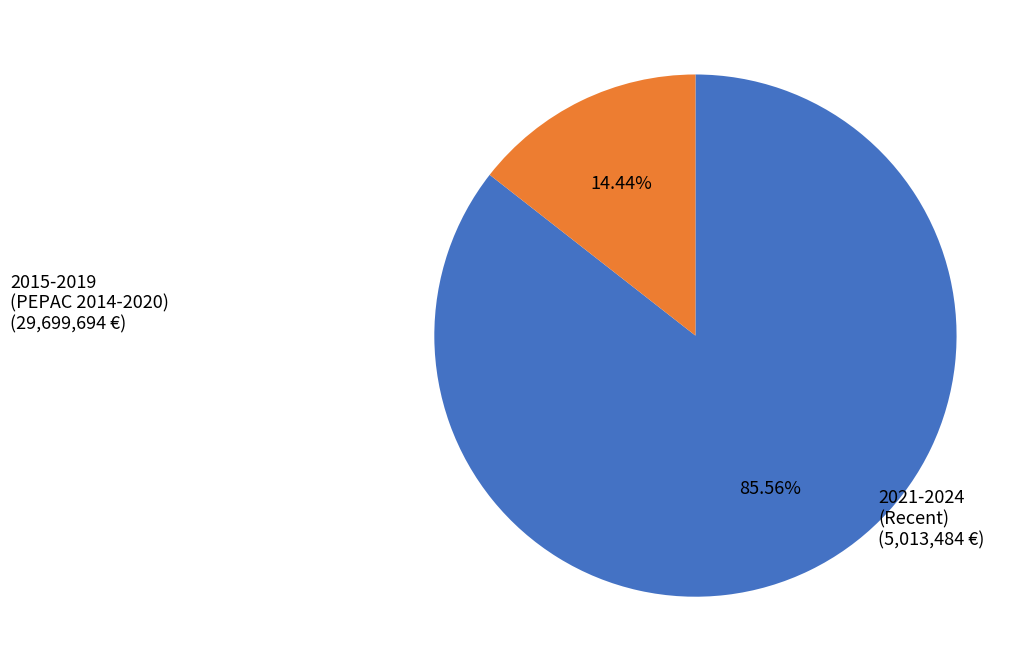

Combined, do 2021-2024 (Recent) and 2015-2019 (PEPAC 2014-2020) account for over 50%?

Yes